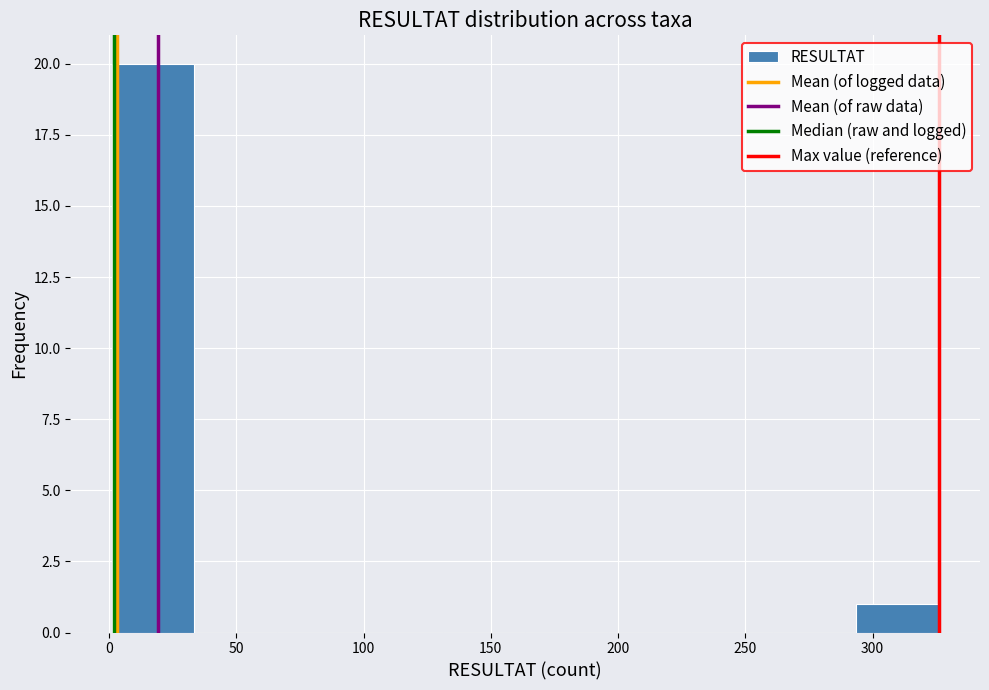

What is the height of the bar covering 293.5 to 326.0 on the x-axis? Neither the bar edges nor the heights are printed on the chart, so give them approximately, as read against the axes.

1